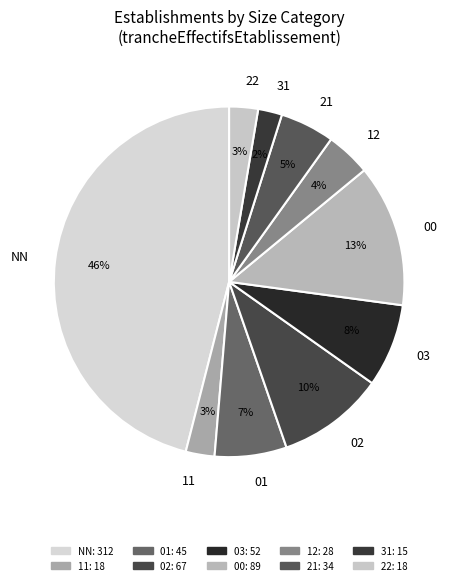

To the nearest percent, what portion does NN represent?

46%